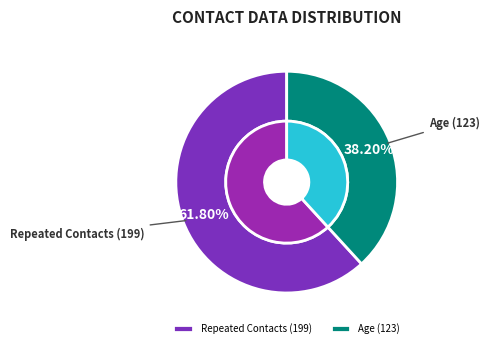

Rank the categories by value from highest to lowest.

Repeated Contacts (199), Age (123)